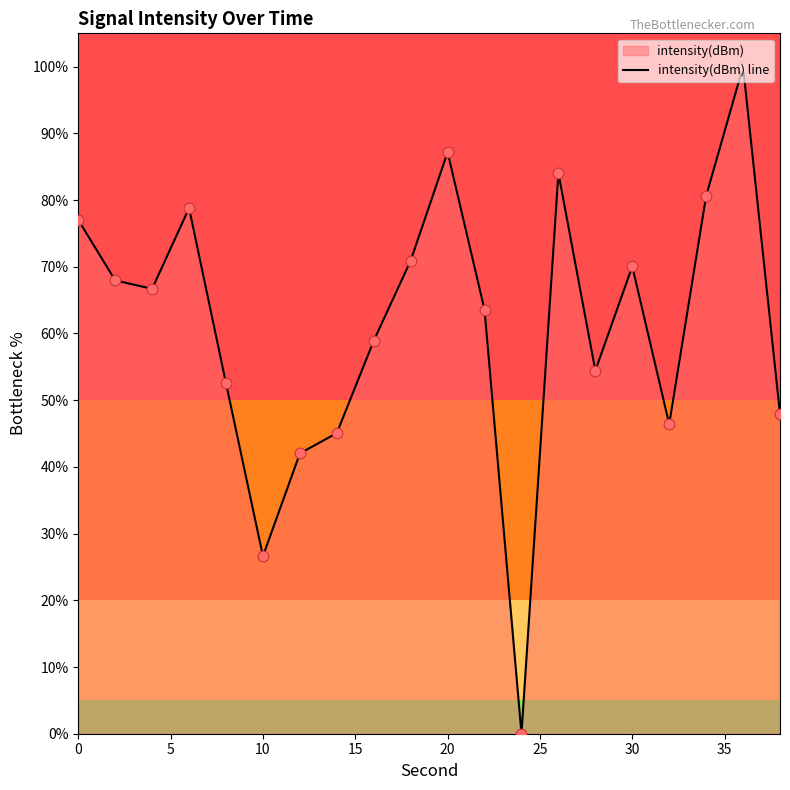

What is the difference between the maximum and minimum values?

100.0